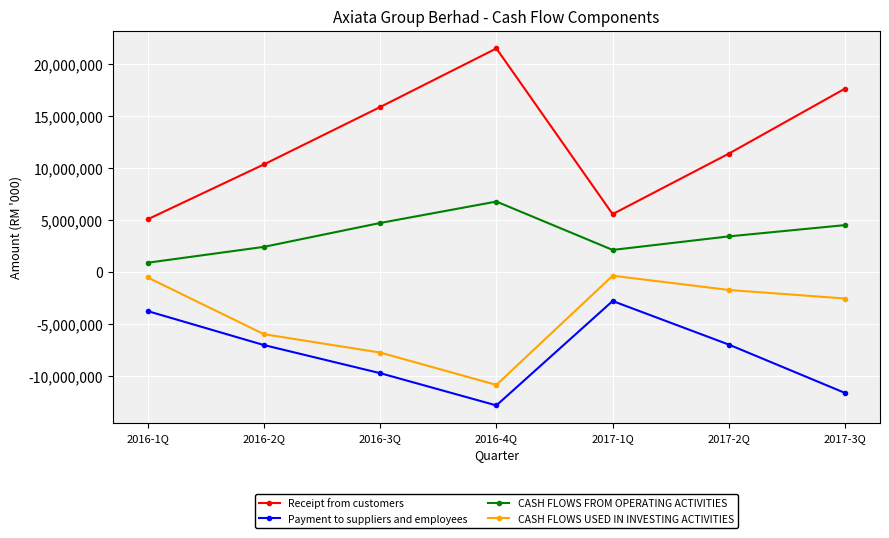

The CASH FLOWS USED IN INVESTING ACTIVITIES series shows -2437082 at 2016-2Q. True or false?

False